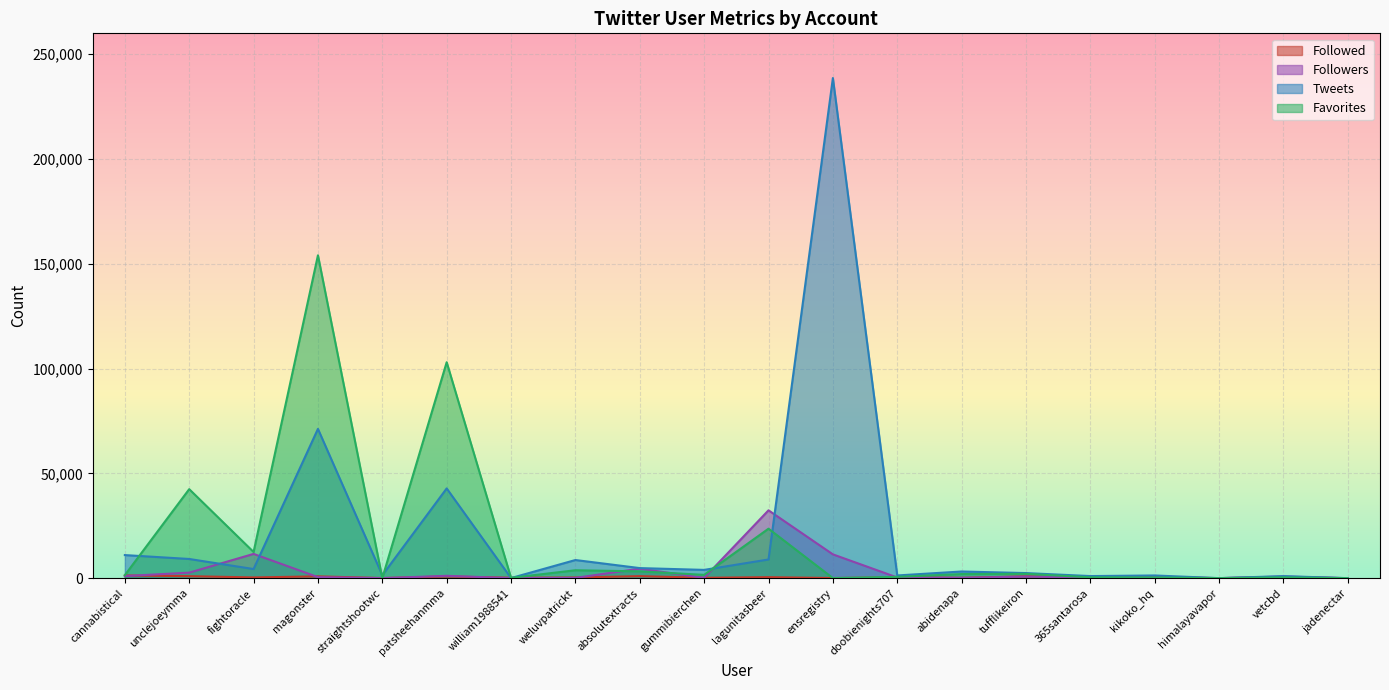

Reading left to right, transcribe all the data shown in this chart.

Followed: 1291	952	347	860	49	803	209	318	965	185	472	66	398	168	859	480	460	31	413	0
Followers: 1007	2633	11569	495	8	1120	3	132	4527	139	32378	11358	327	142	746	283	467	9	775	0
Tweets: 11014	9154	4351	71239	1409	42821	49	8657	4804	3948	8912	238662	1290	3178	2430	997	1285	12	972	0
Favorites: 1428	42474	12491	154076	19	103052	153	3779	3250	1578	23609	25	629	1959	2078	405	351	5	395	0